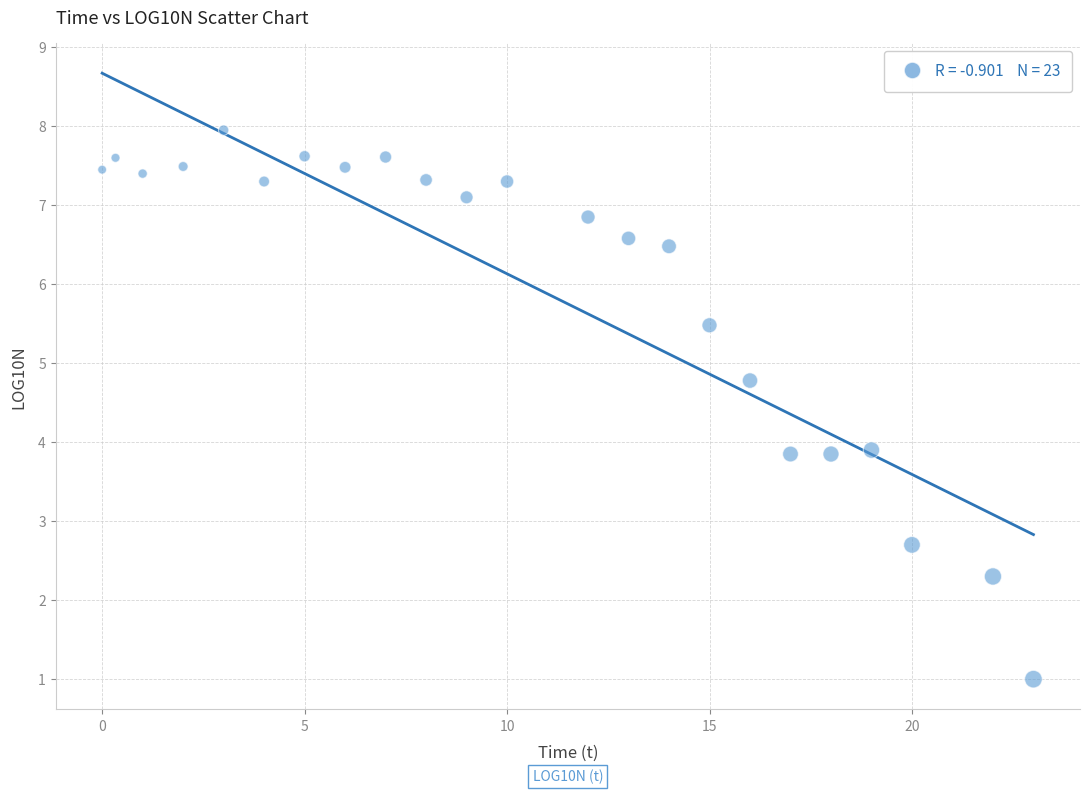

What is the range of X values (max minus min)?

23.0